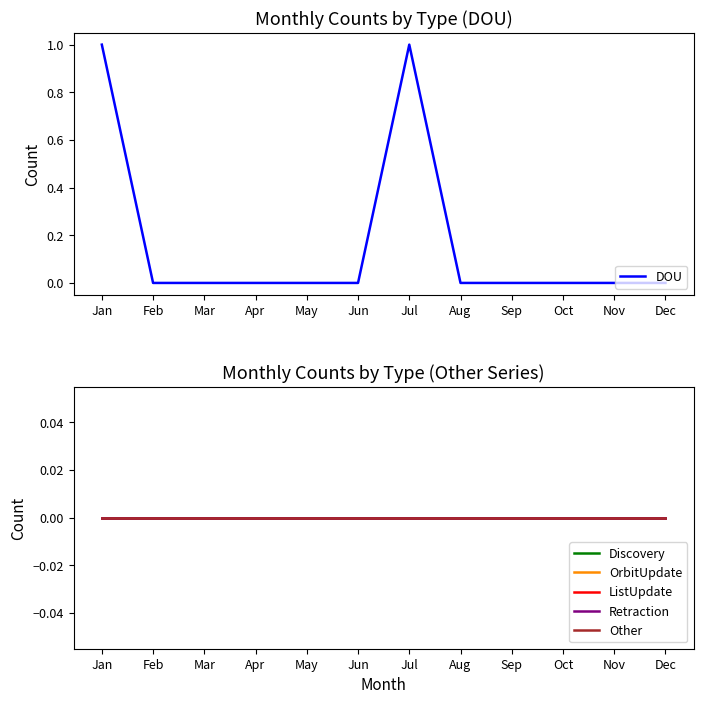

What is the greatest value displayed?

1